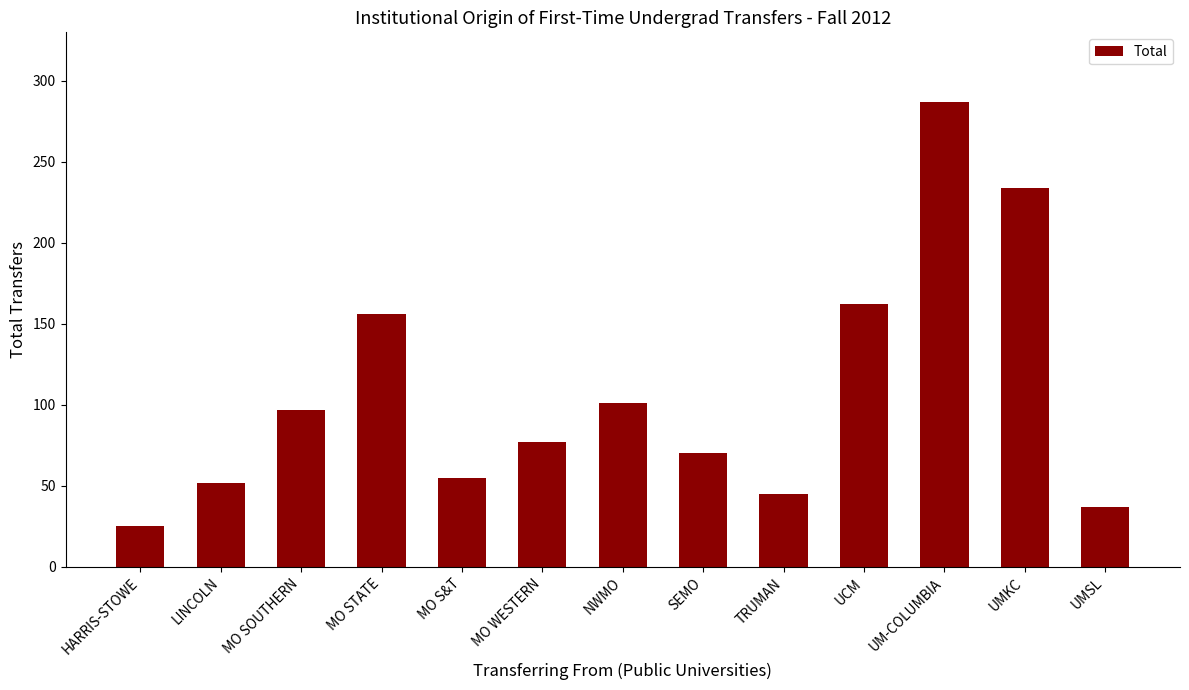

Reading left to right, what are all the values shown in this chart?

25	52	97	156	55	77	101	70	45	162	287	234	37